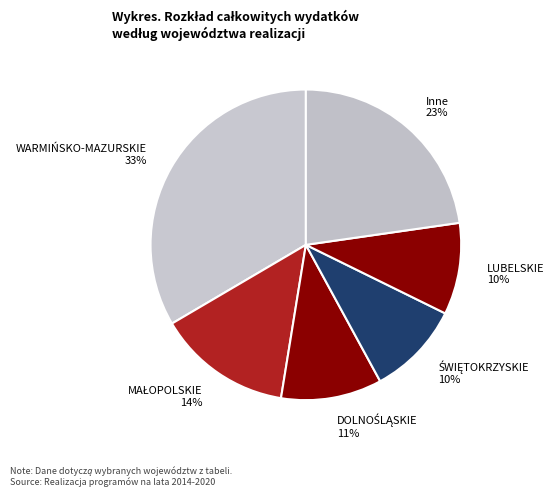

To the nearest percent, what is the average slice percentage?

17%